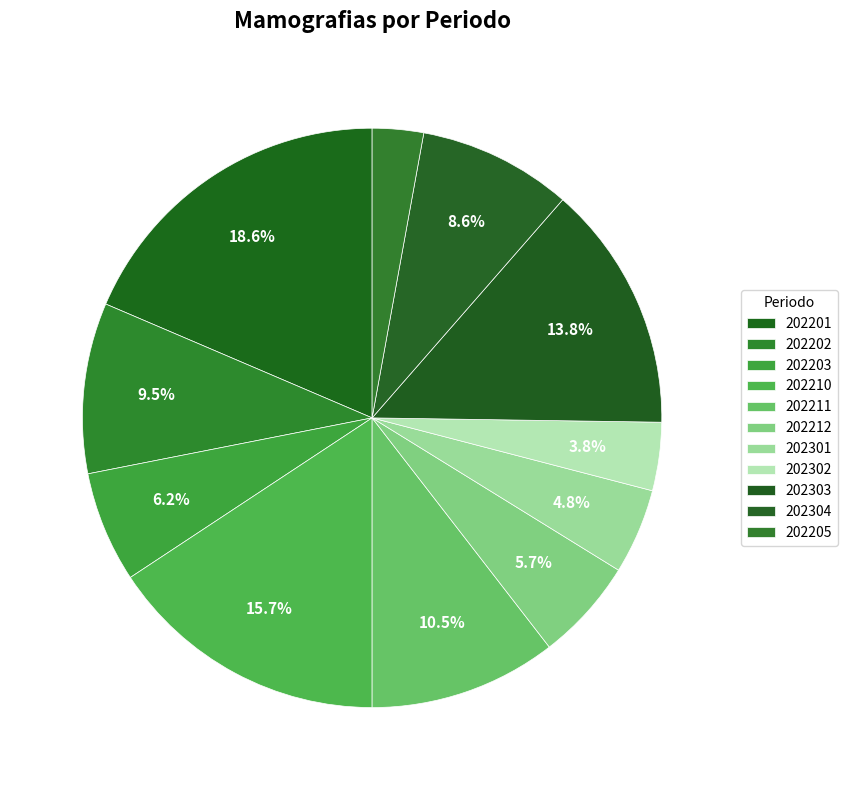

Count the number of slices in the pie.

11